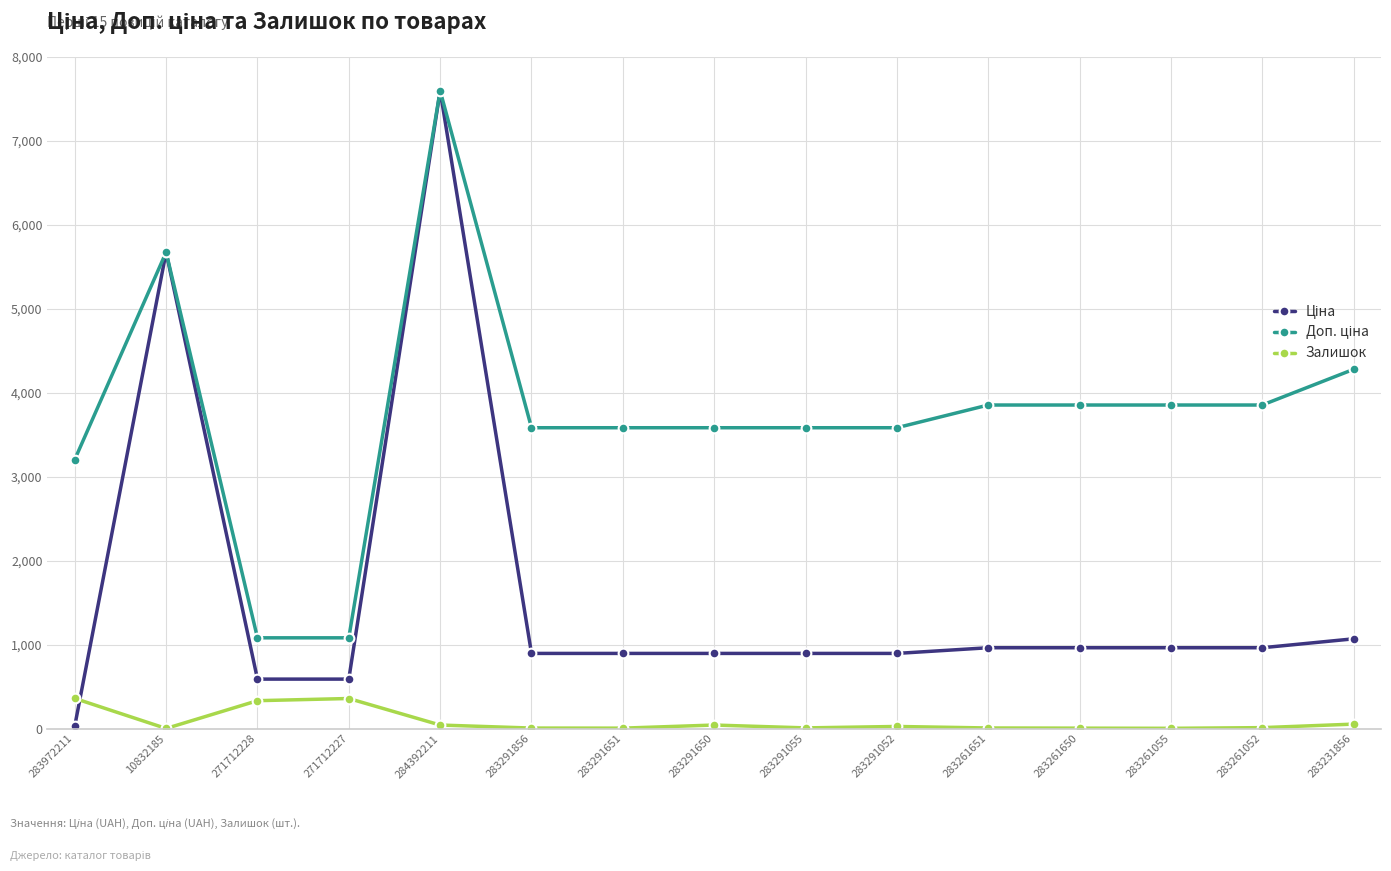

At which category does the chart reach its peak across all series?

284392211